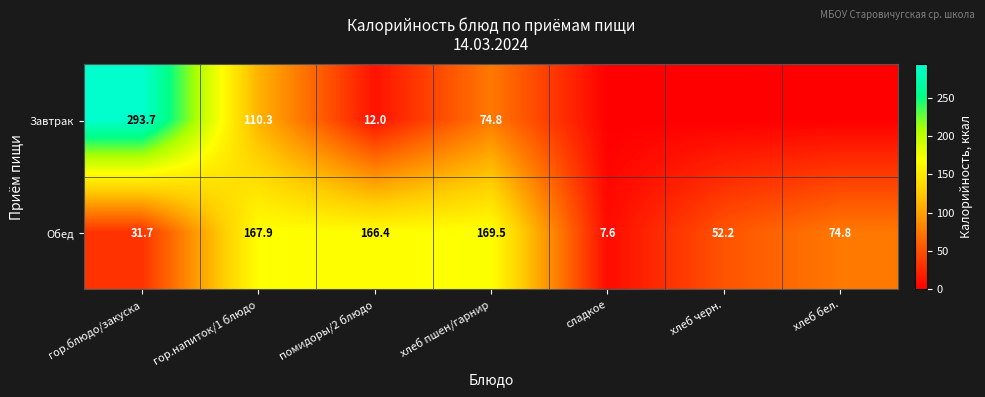

What is the difference between the highest and lowest values at хлеб бел.?

74.8